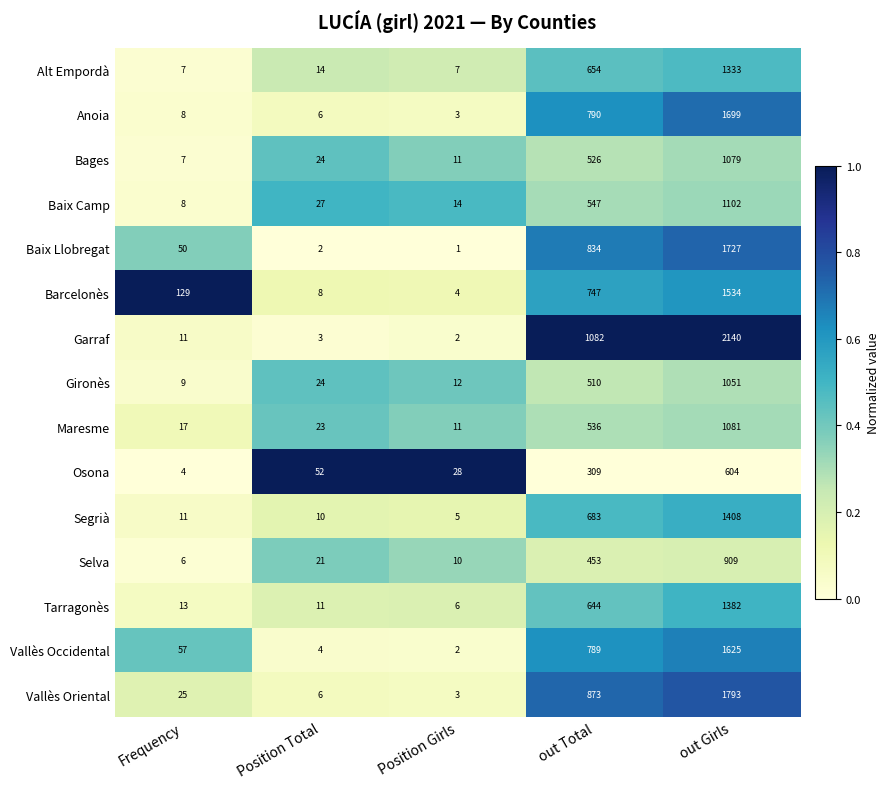

What is the total value across all series at Position Girls?

119